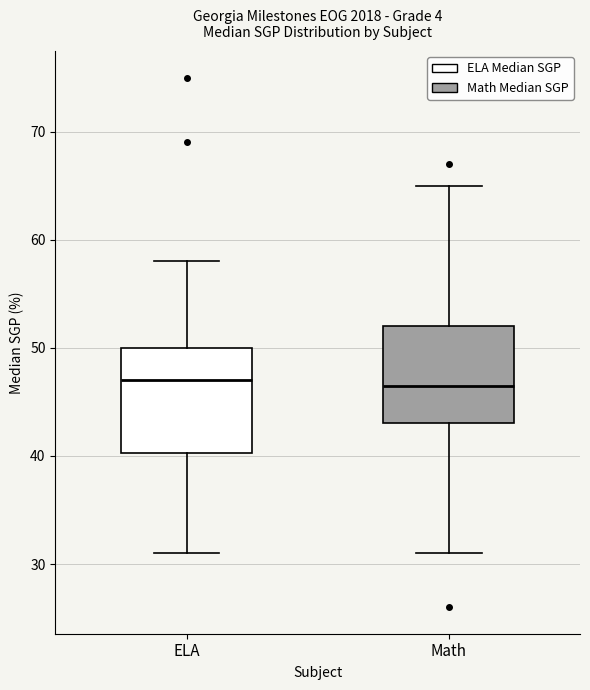

Reading left to right, read every box against the y-axis: the position of its median line, the range the box covers, and the ends of its whiskers. The values are not printed on the chart, so give them approximately, as read against the axis.

ELA: median 47, box 40 to 50, whiskers 31 to 58
Math: median 47, box 43 to 52, whiskers 31 to 65